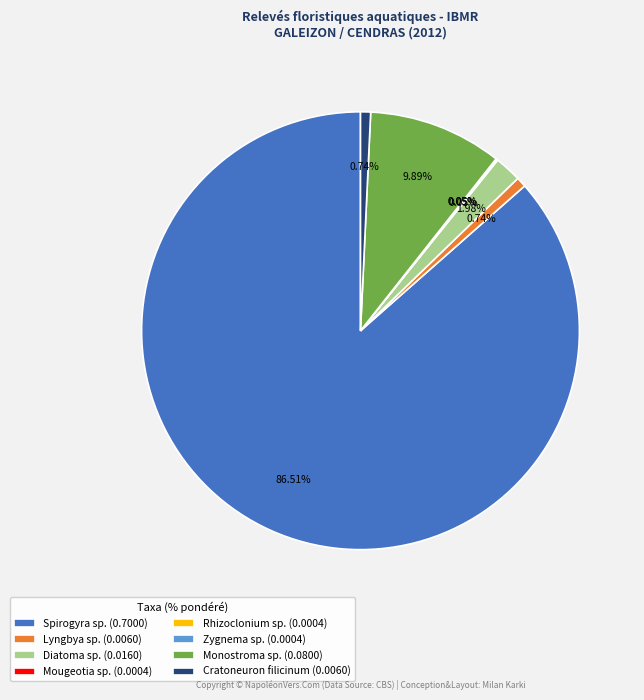

Between Spirogyra sp. (0.7000) and Cratoneuron filicinum (0.0060), which is larger?

Spirogyra sp. (0.7000)